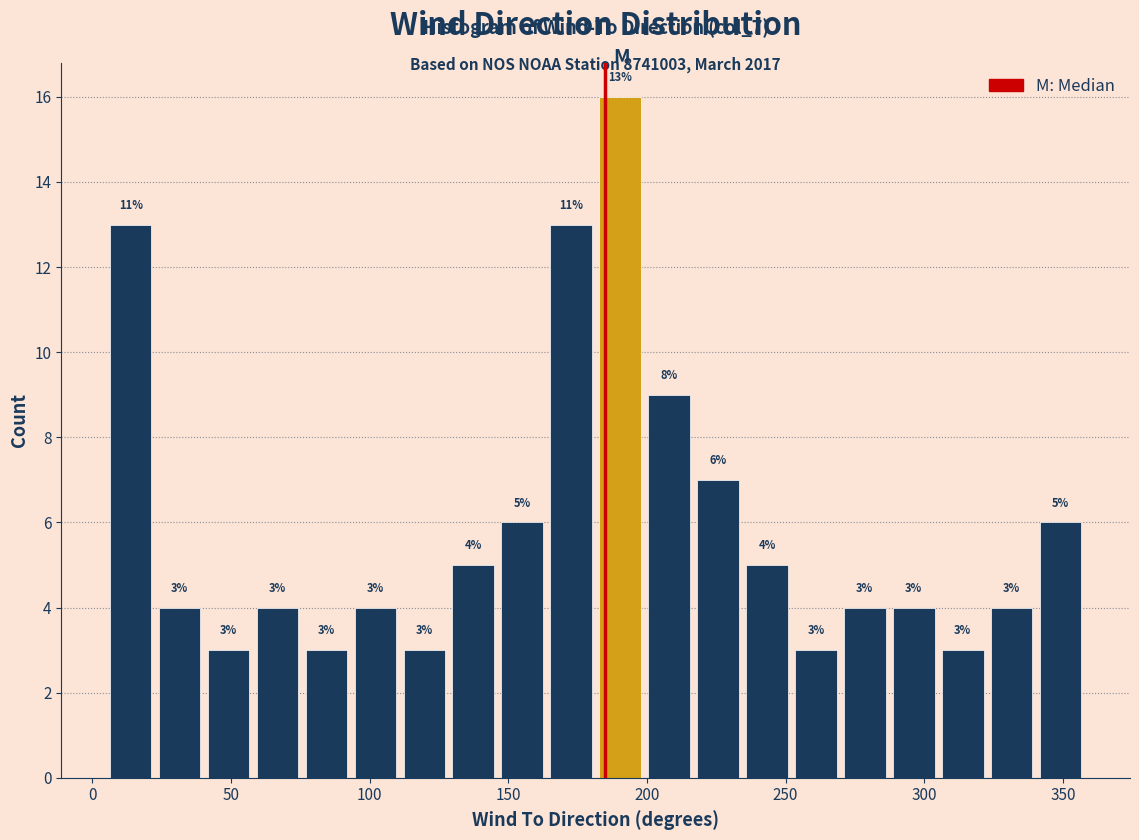

Read against the x-axis, roughly where is the centre of the tallest bar?

190